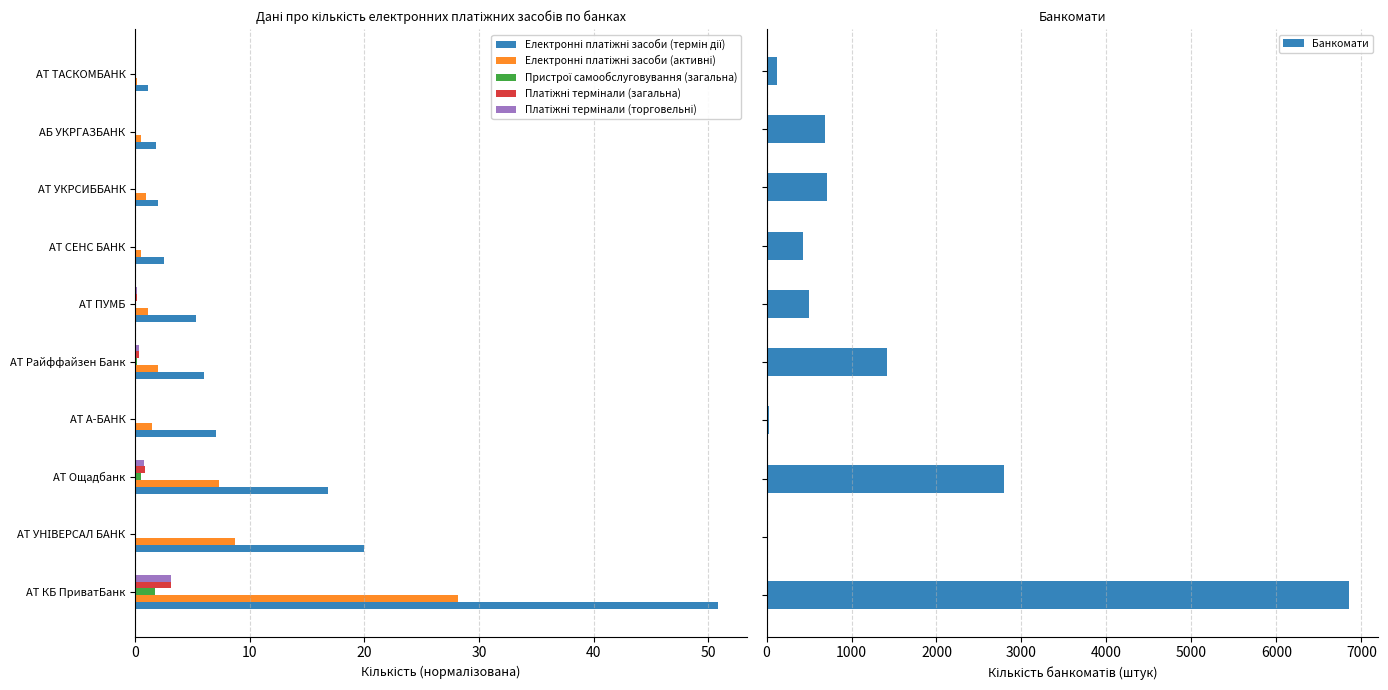

Are the bars horizontal?

Yes